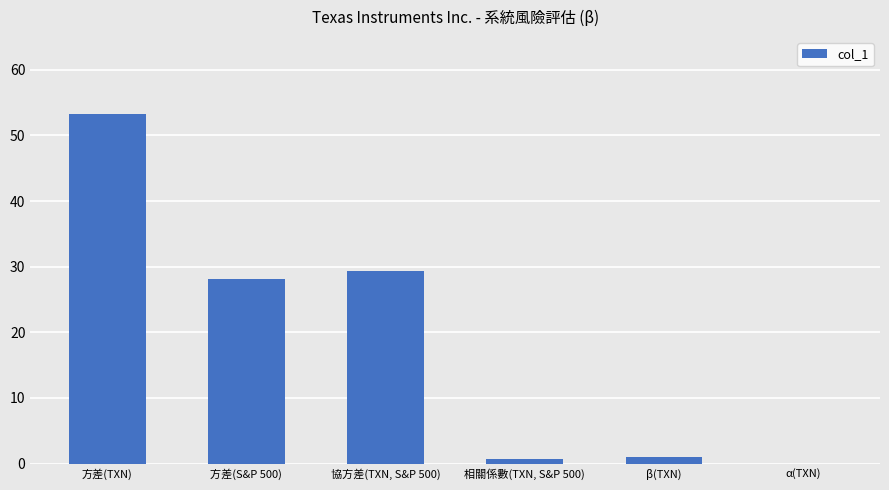

What is the sum of all values?

112.6